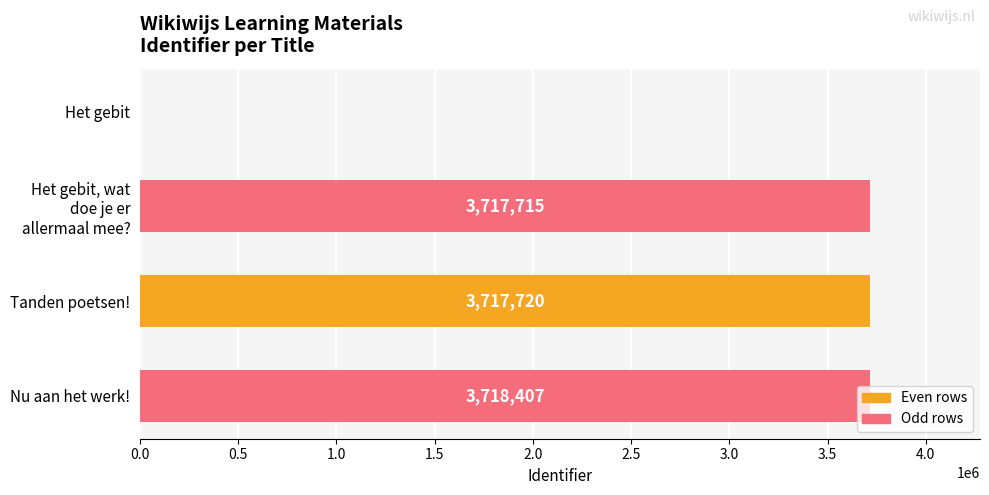

Where is the data nearest to the value 1859203?

Het gebit, wat
doe je er
allermaal mee?